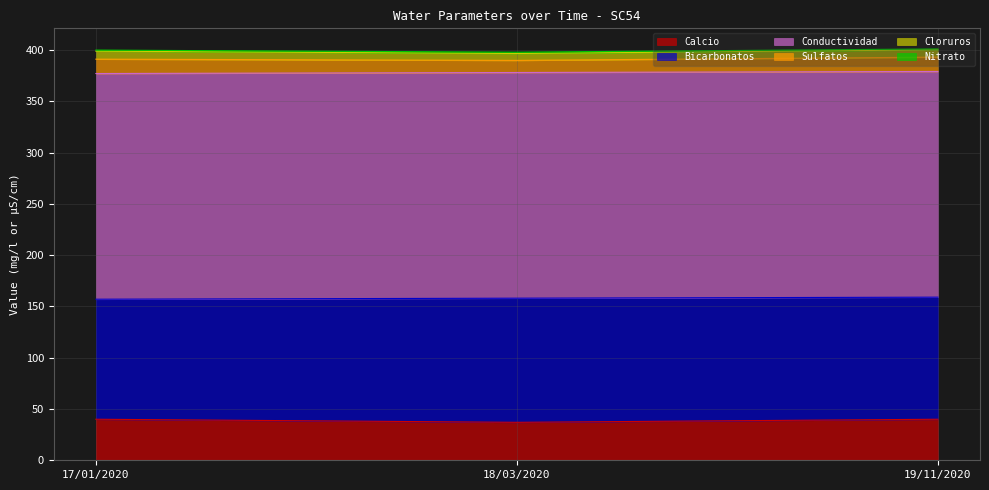

How many distinct data groups are displayed?

6